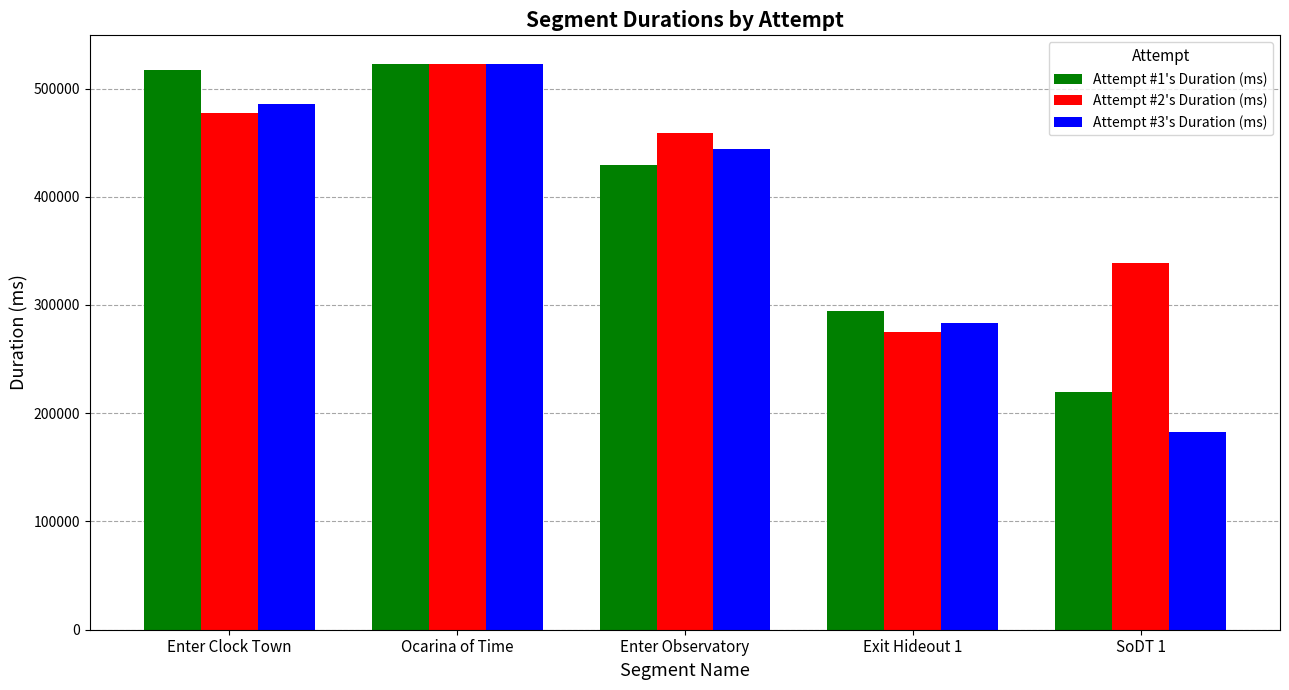

Count the number of data series in this chart.

3